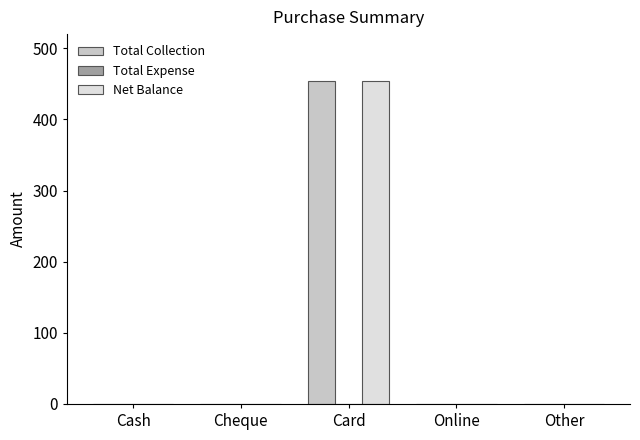

Is it true that Net Balance equals 0 at Cash?

True